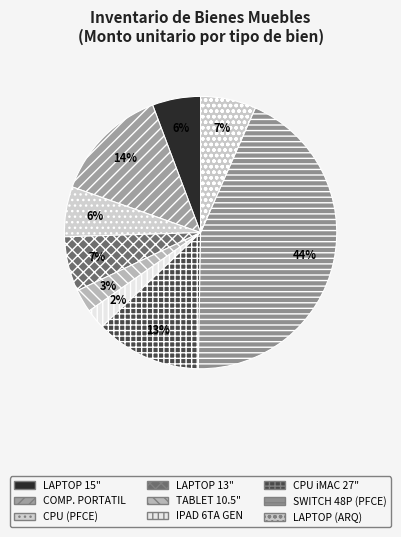

How many slices are in this pie chart?

9